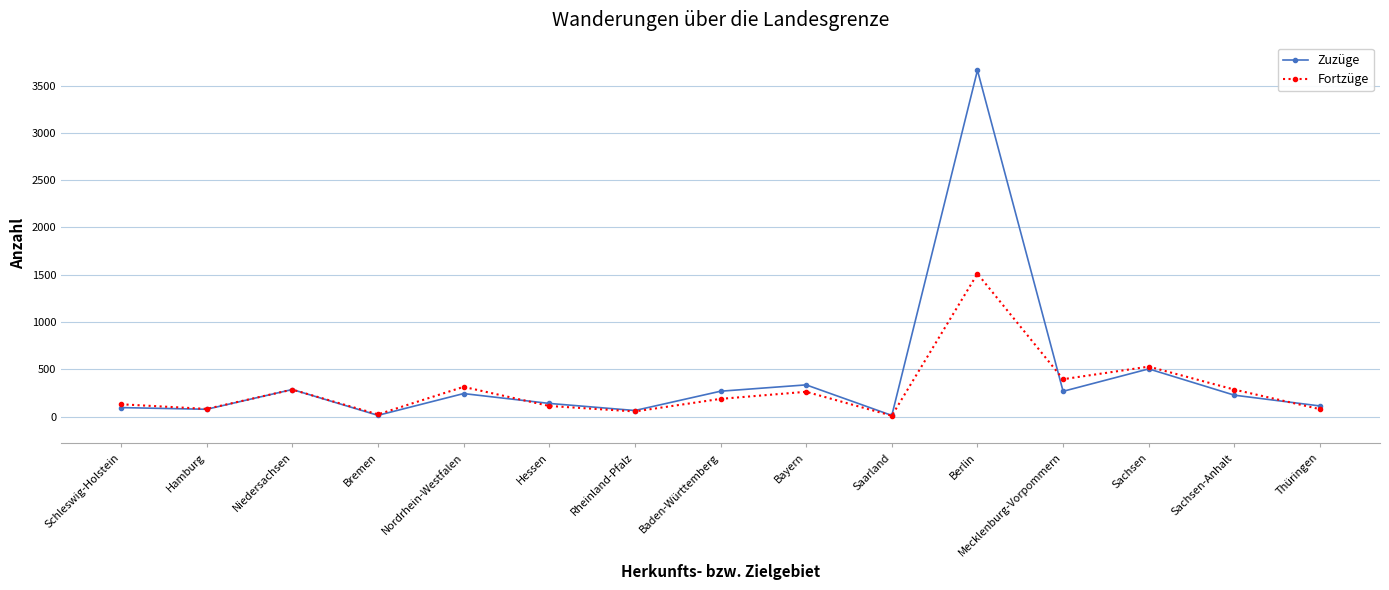

What is the sum of the Fortzüge values at Saarland and Sachsen-Anhalt?

296